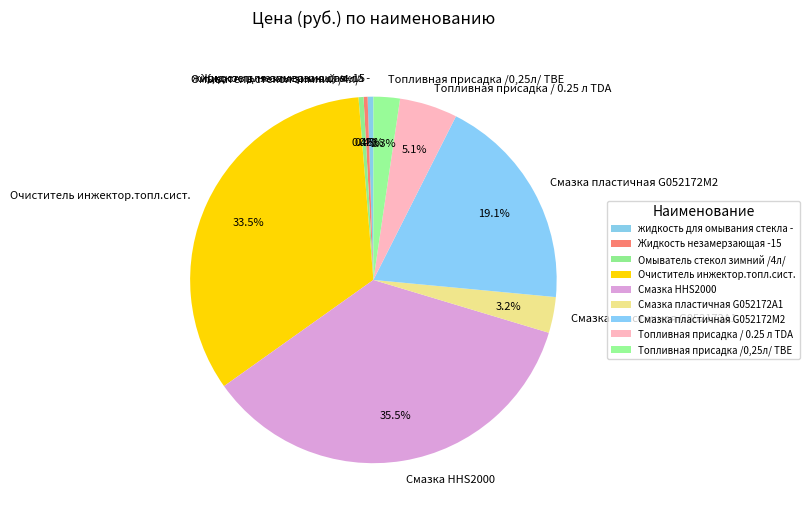

True or false: Очиститель инжектор.топл.сист. accounts for 19% of the total.

False